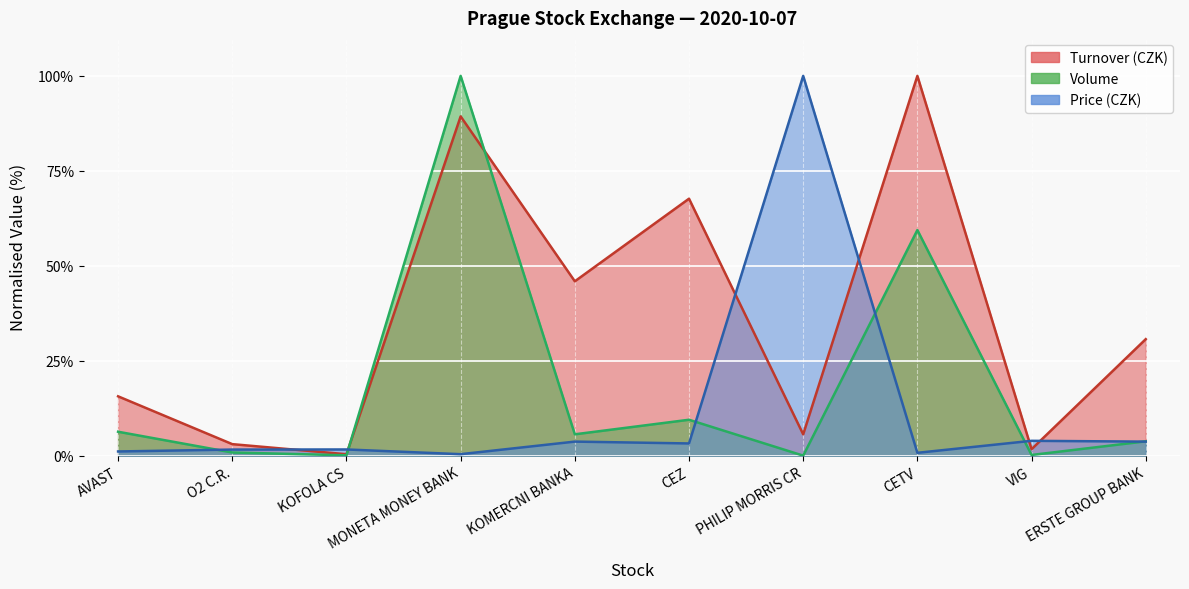

At which label is Volume closest to 50?

CETV